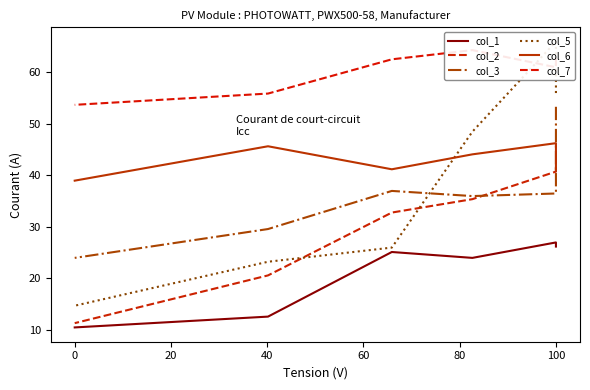

How many lines are shown in the chart?

6